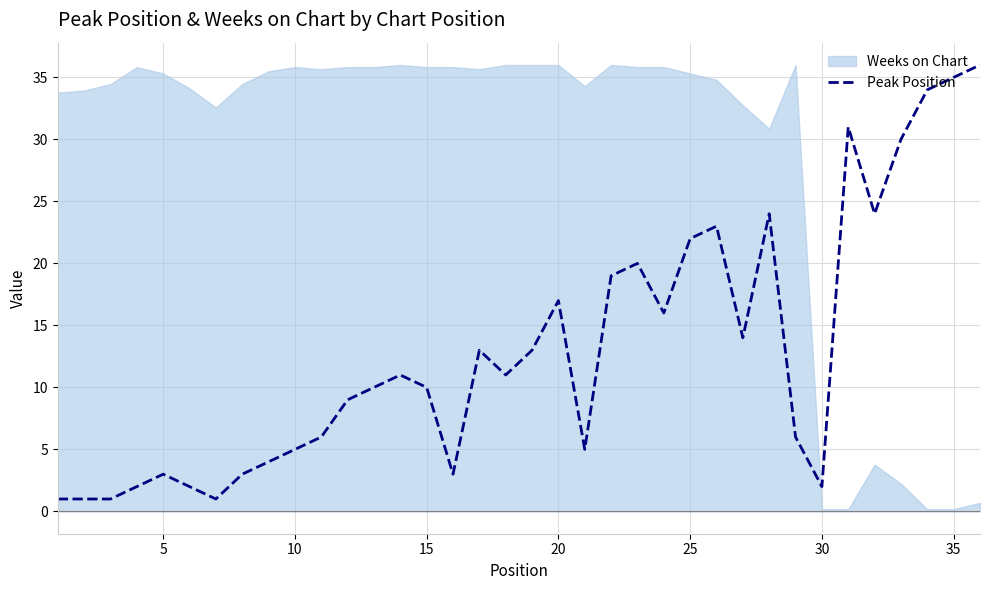

What is the highest value of the Peak Position series?

36